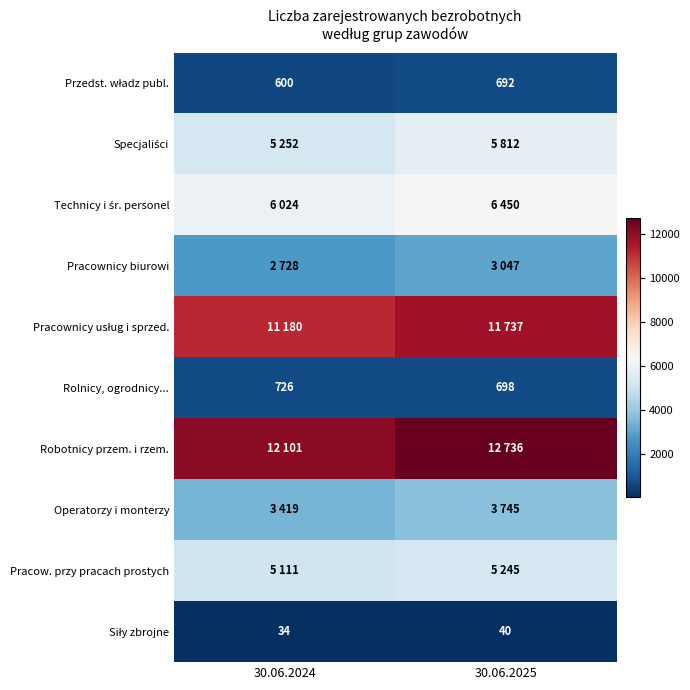

The Rolnicy, ogrodnicy... series shows 1016 at 30.06.2024. True or false?

False